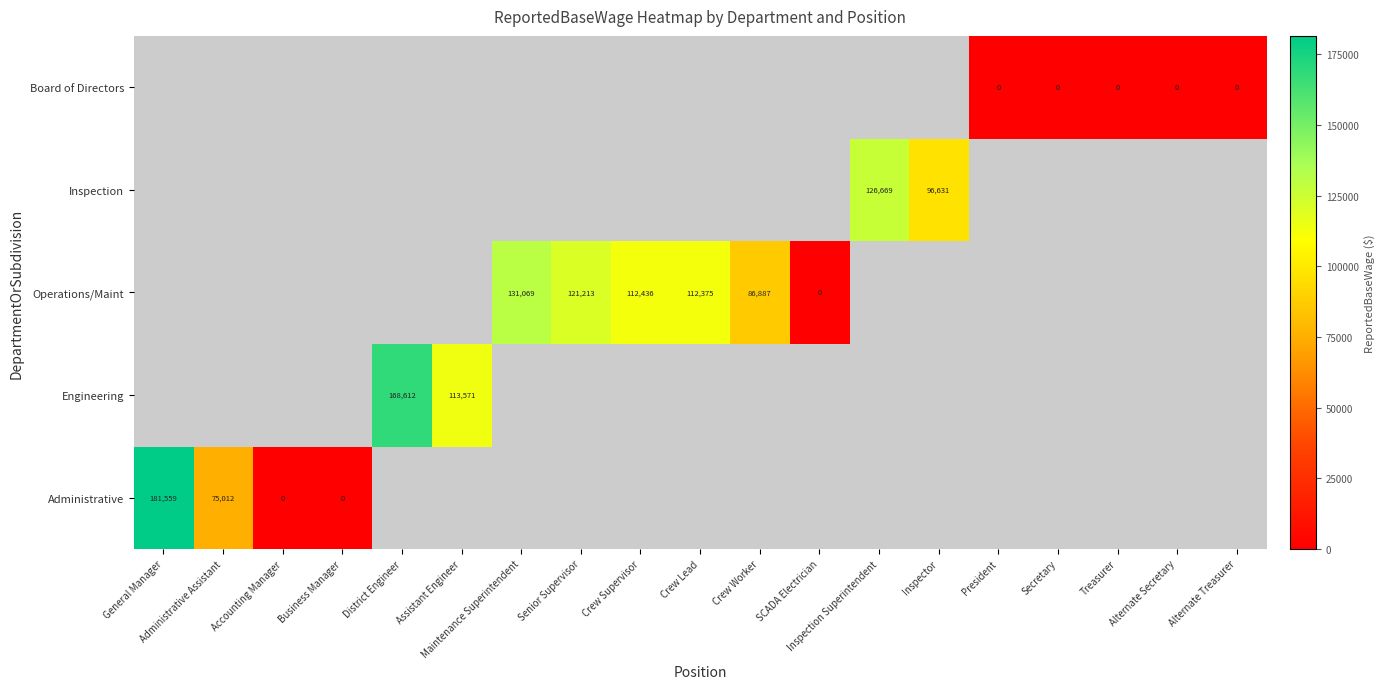

Count the number of data series in this chart.

5